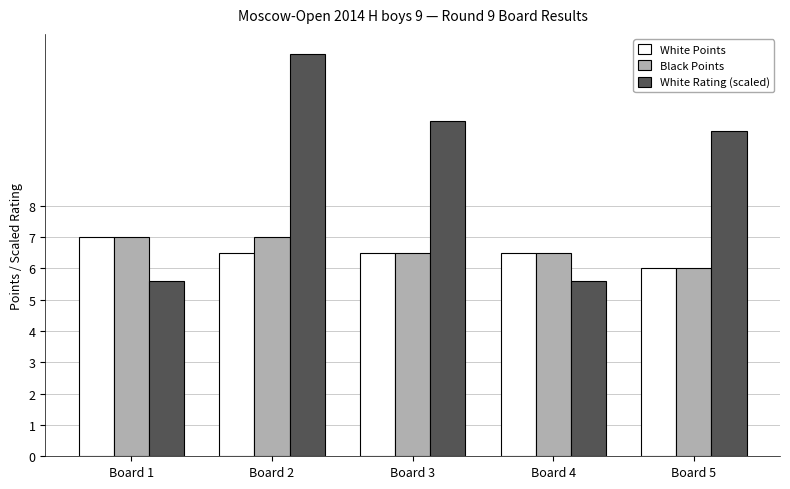

What is the difference between the maximum and minimum values in the White Rating (scaled) series?

7.3